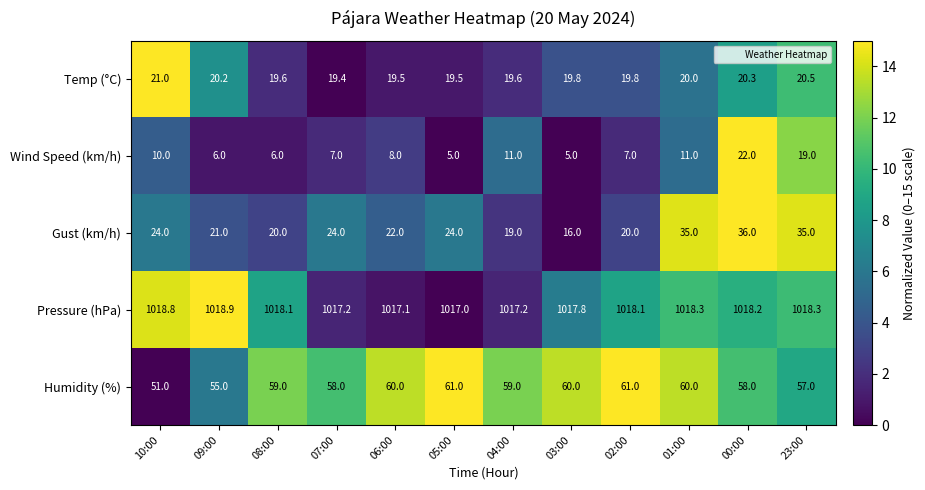

Which category has the highest value in the Gust (km/h) series?

00:00